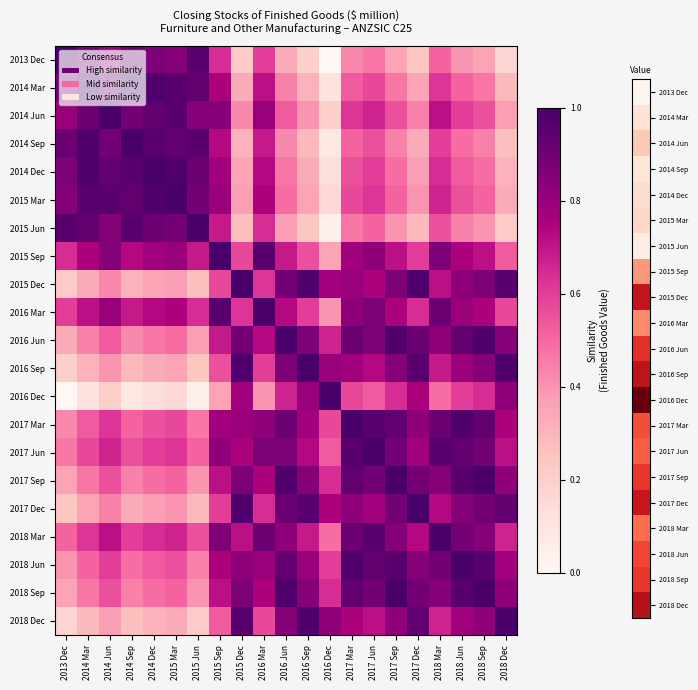

Rank the series at 2015 Sep from lowest to highest value.

2016 Dec, 2018 Dec, 2016 Sep, 2015 Dec, 2017 Dec, 2013 Dec, 2015 Jun, 2016 Jun, 2017 Sep, 2018 Sep, 2014 Sep, 2014 Mar, 2018 Jun, 2014 Dec, 2017 Mar, 2015 Mar, 2017 Jun, 2014 Jun, 2018 Mar, 2016 Mar, 2015 Sep